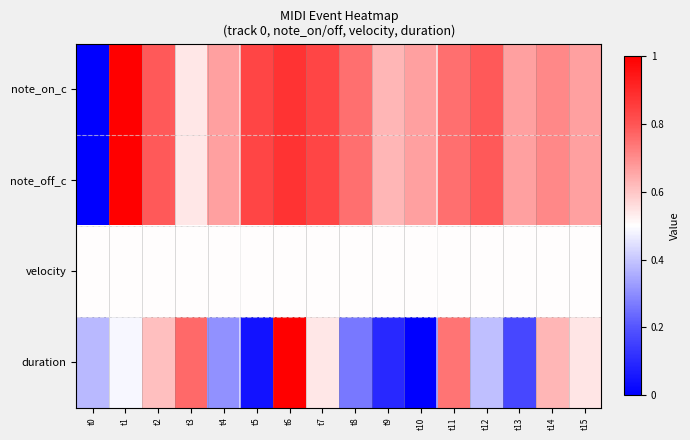

How many series are shown in this chart?

4